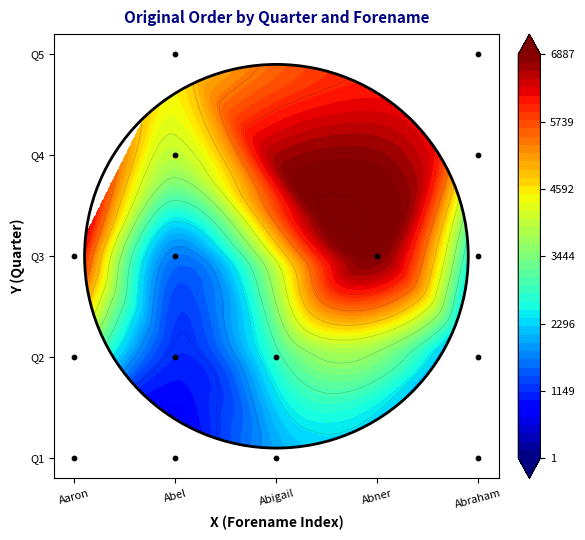

What is the difference between the maximum and second lowest values in the Abner series?

6887